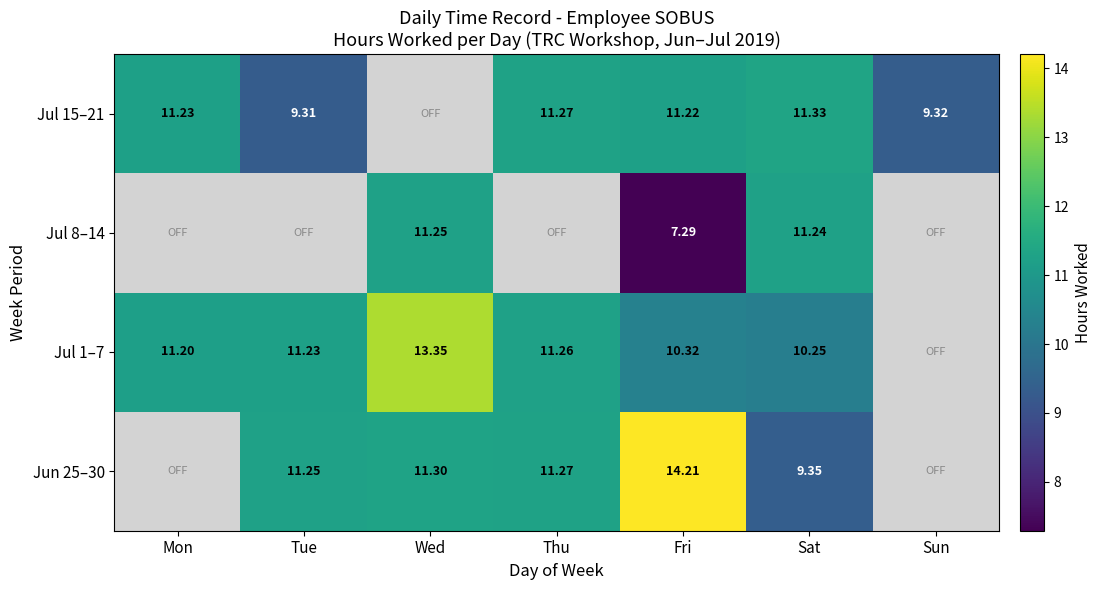

Between Sun and Thu, which is larger?

Thu